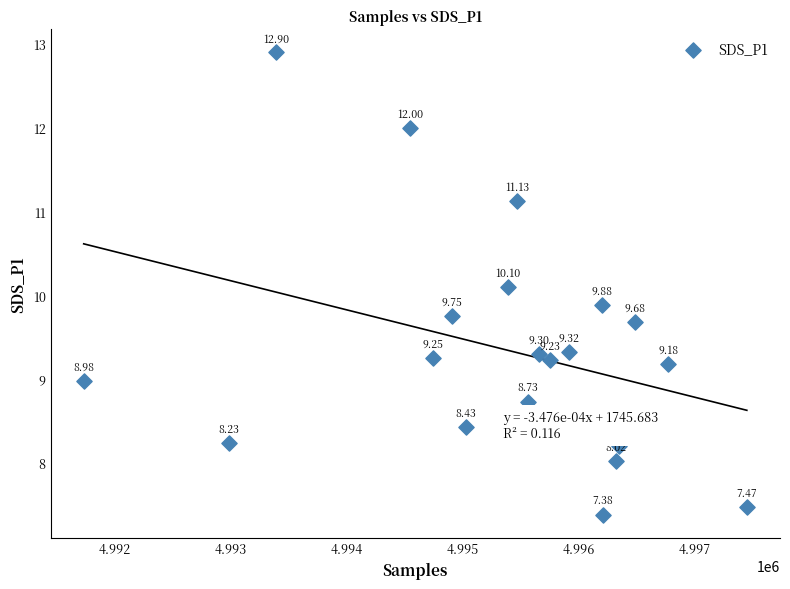

What is the range of Y values (max minus min)?

5.5